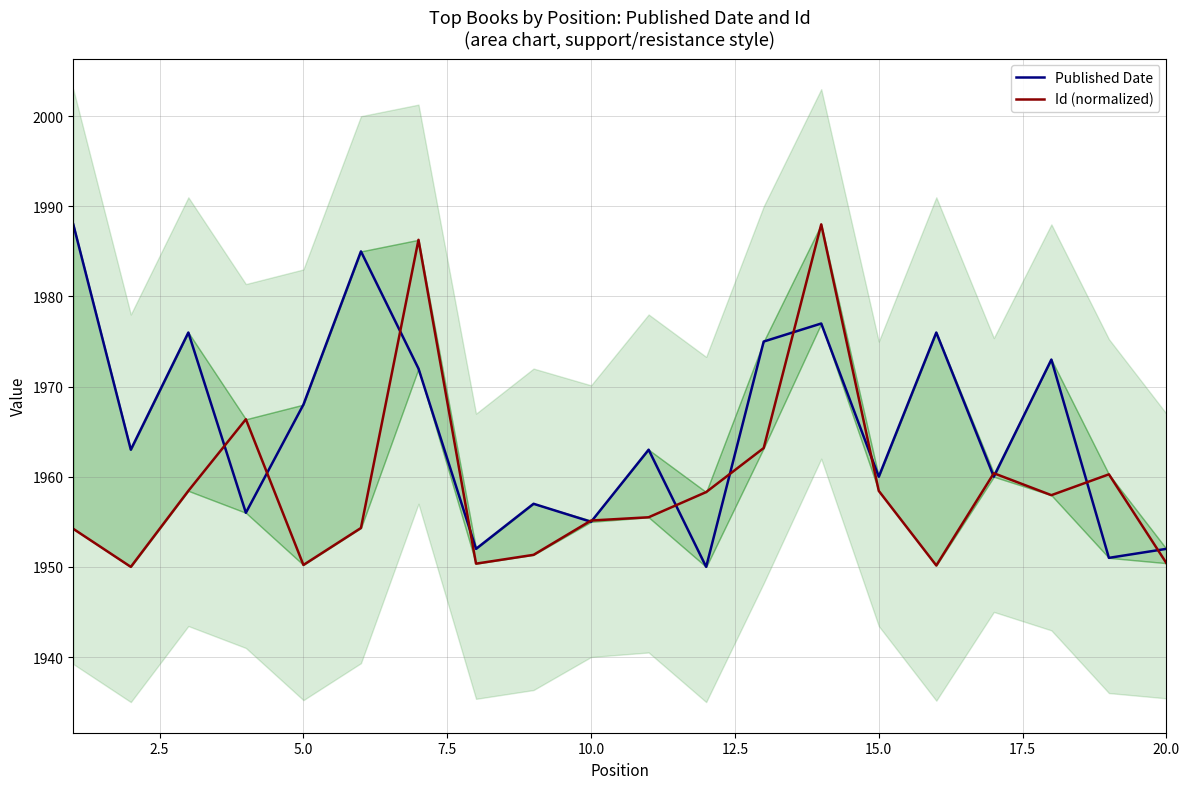

Which series ends up on top after the final intersection of Id (normalized) and Published Date?

Published Date